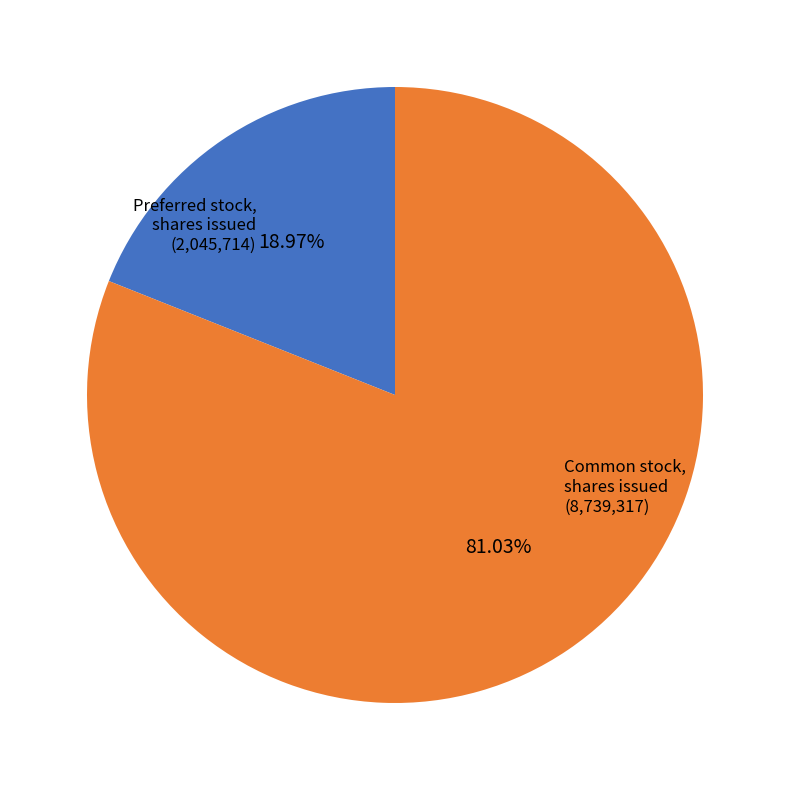

Is there a majority slice in this chart?

Yes